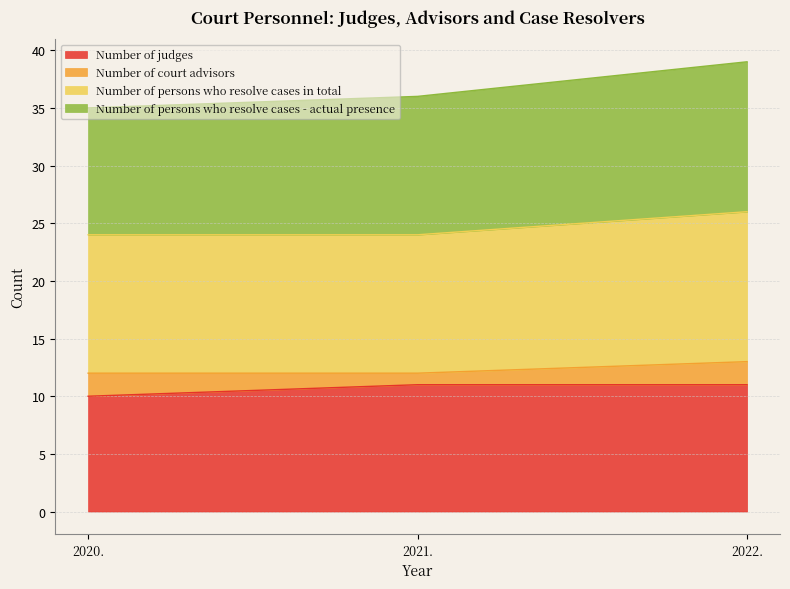

Is it true that Number of persons who resolve cases in total equals 13 at 2022.?

True